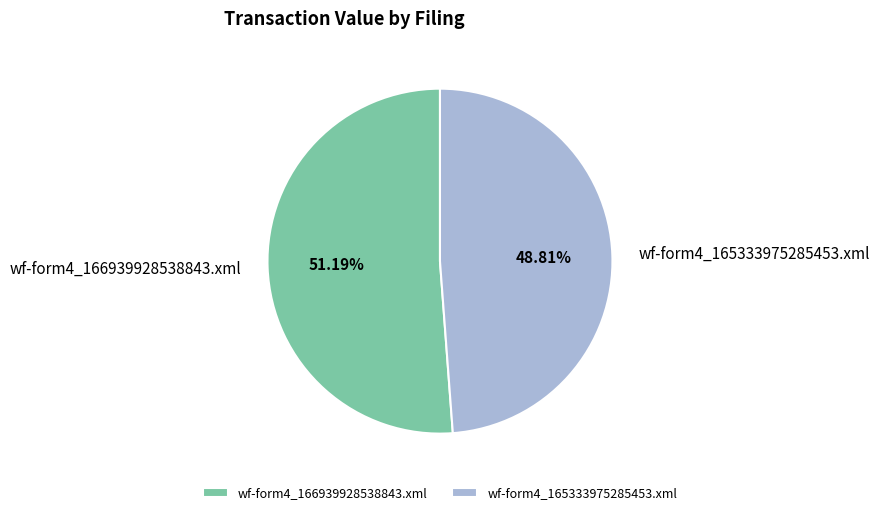

Which slice is the largest?

wf-form4_166939928538843.xml